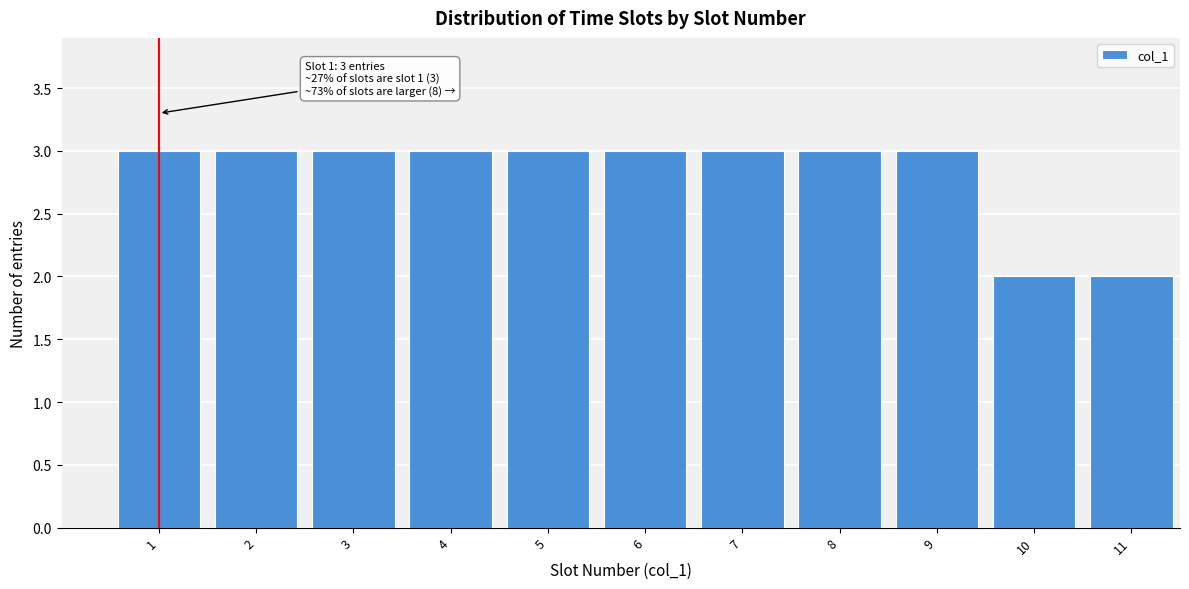

Reading left to right, list all the values displayed in this chart.

1=3	2=3	3=3	4=3	5=3	6=3	7=3	8=3	9=3	10=2	11=2